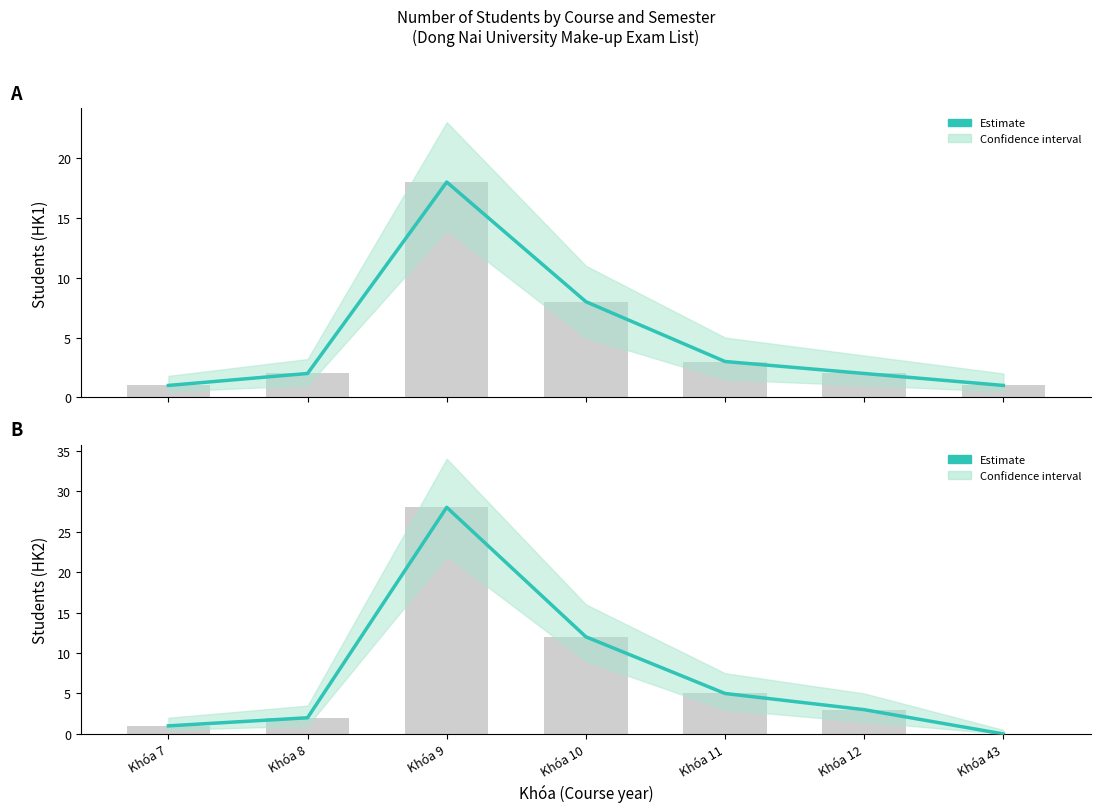

Which series changed the most between Khóa 8 and Khóa 9?

Học kỳ 2